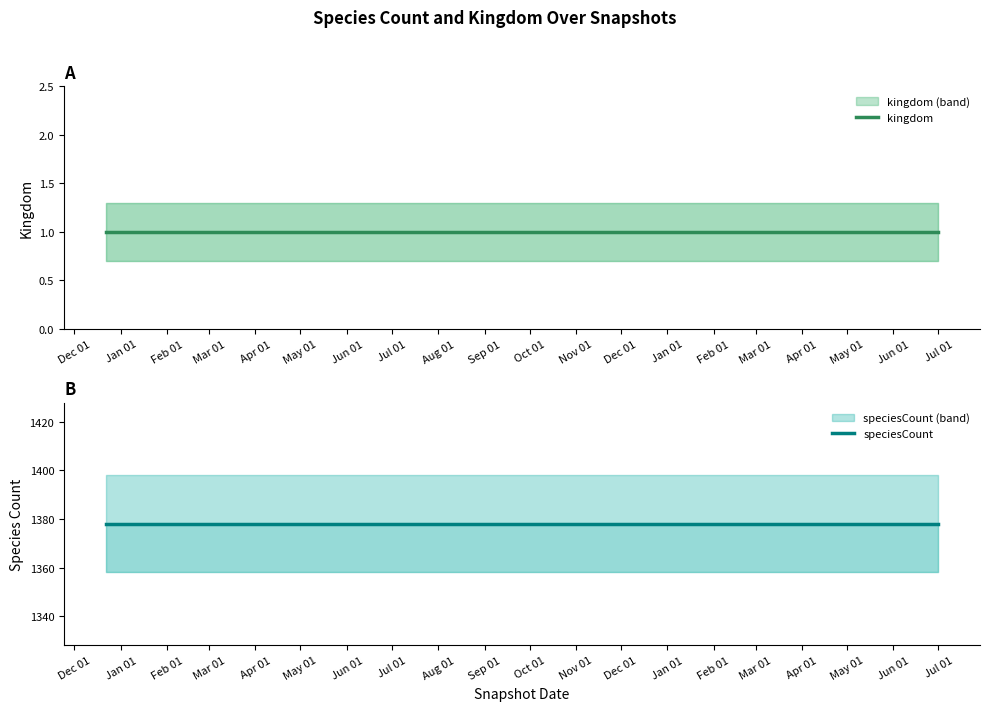

List the series in order of their overall mean, lowest first.

kingdom, speciesCount